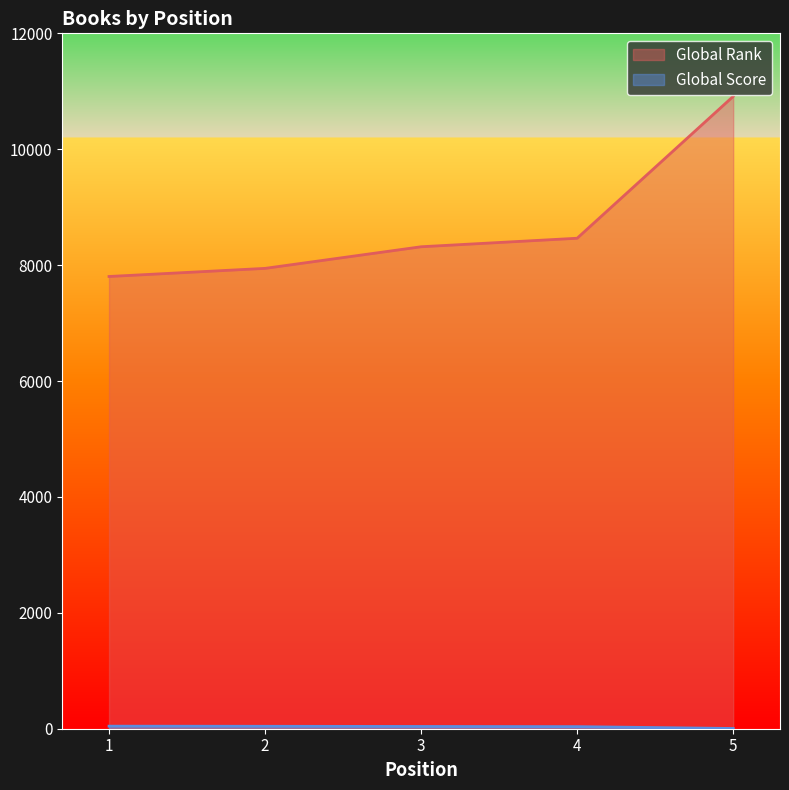

What is the approximate value of Global Score at 3, to the nearest 10?

40